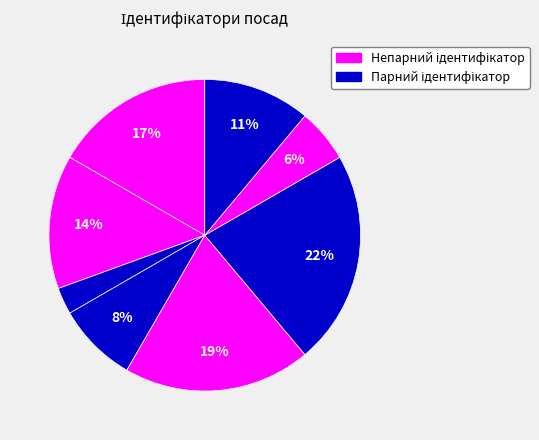

To the nearest percent, what is the average slice percentage?

12%